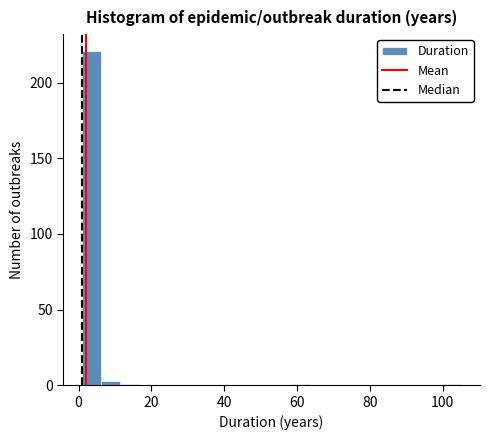

Read against the x-axis, roughly where is the centre of the tallest bar?

4